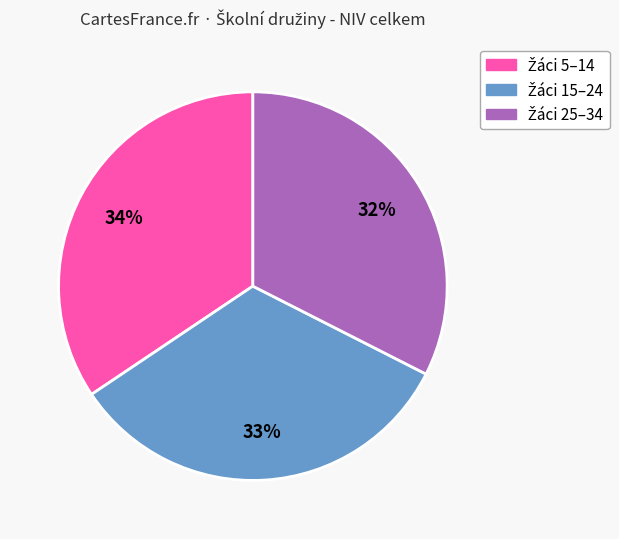

To the nearest percent, what is the difference between the largest and smallest slice percentages?

2%